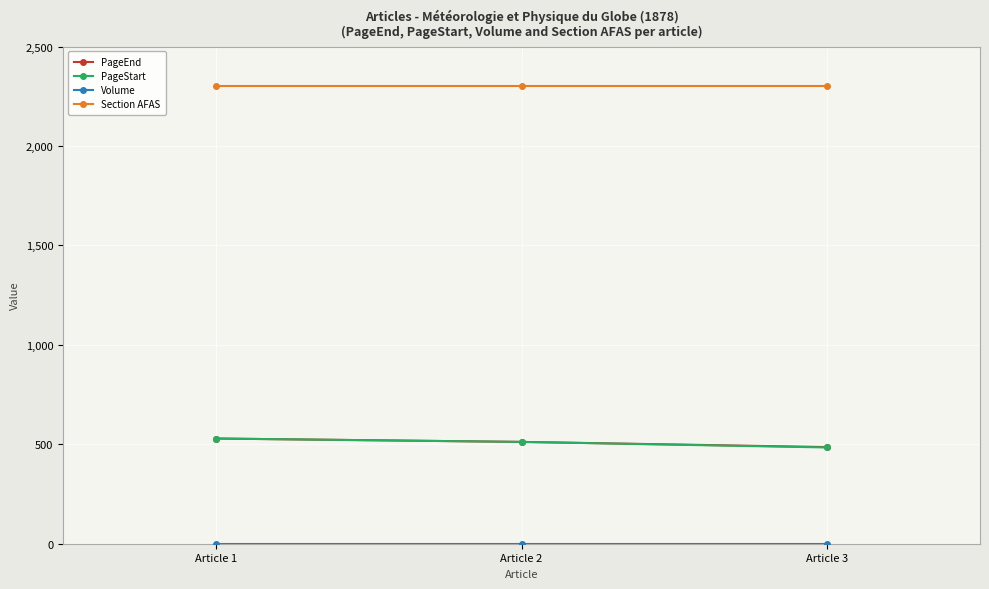

What is the greatest value displayed?

2300